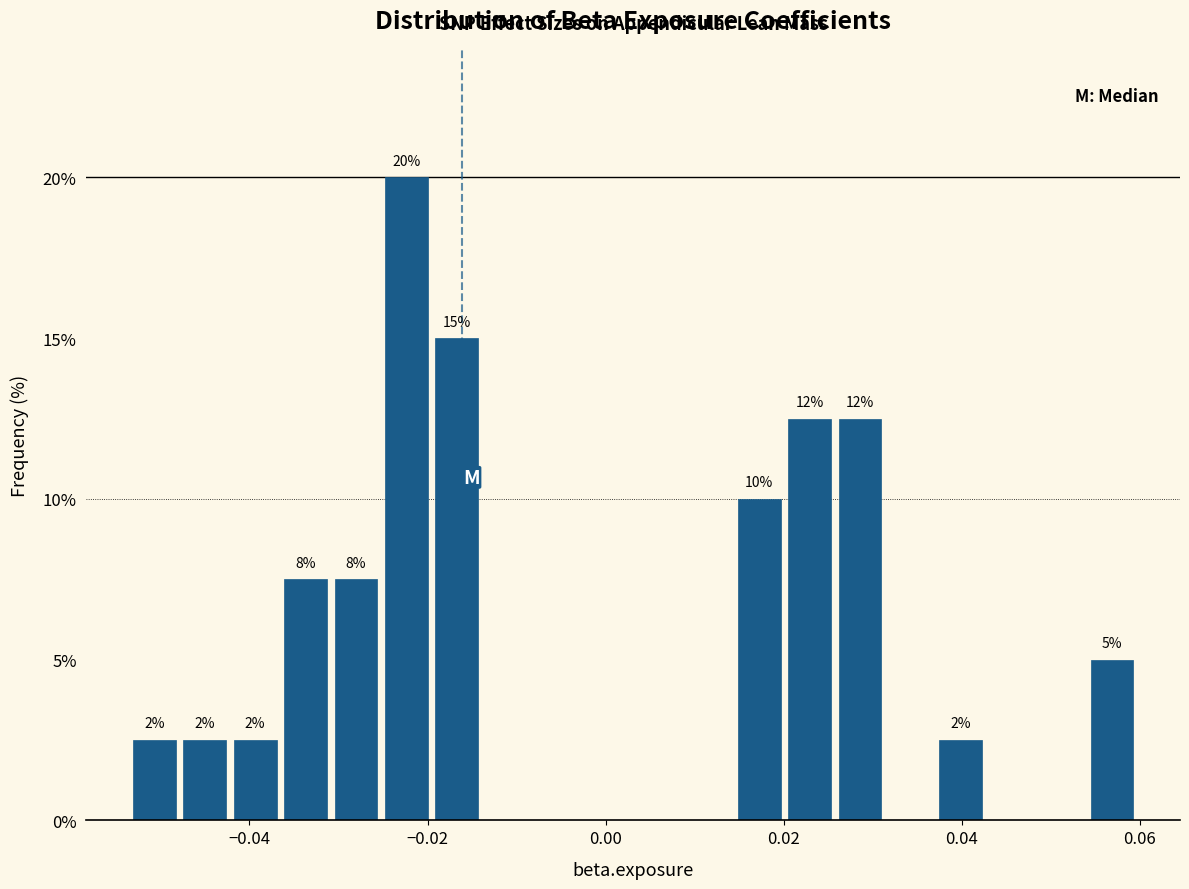

Read against the x-axis, roughly where is the centre of the tallest bar?

-0.022